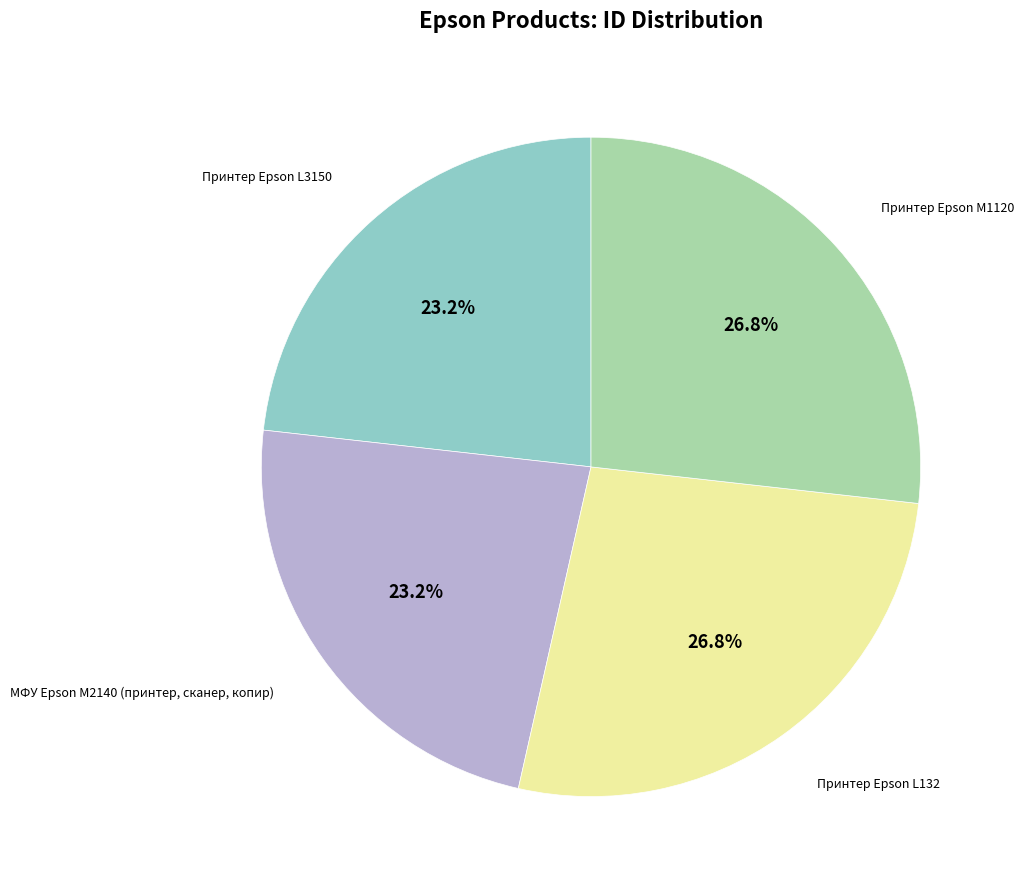

Is there any slice that represents more than half of the pie?

No